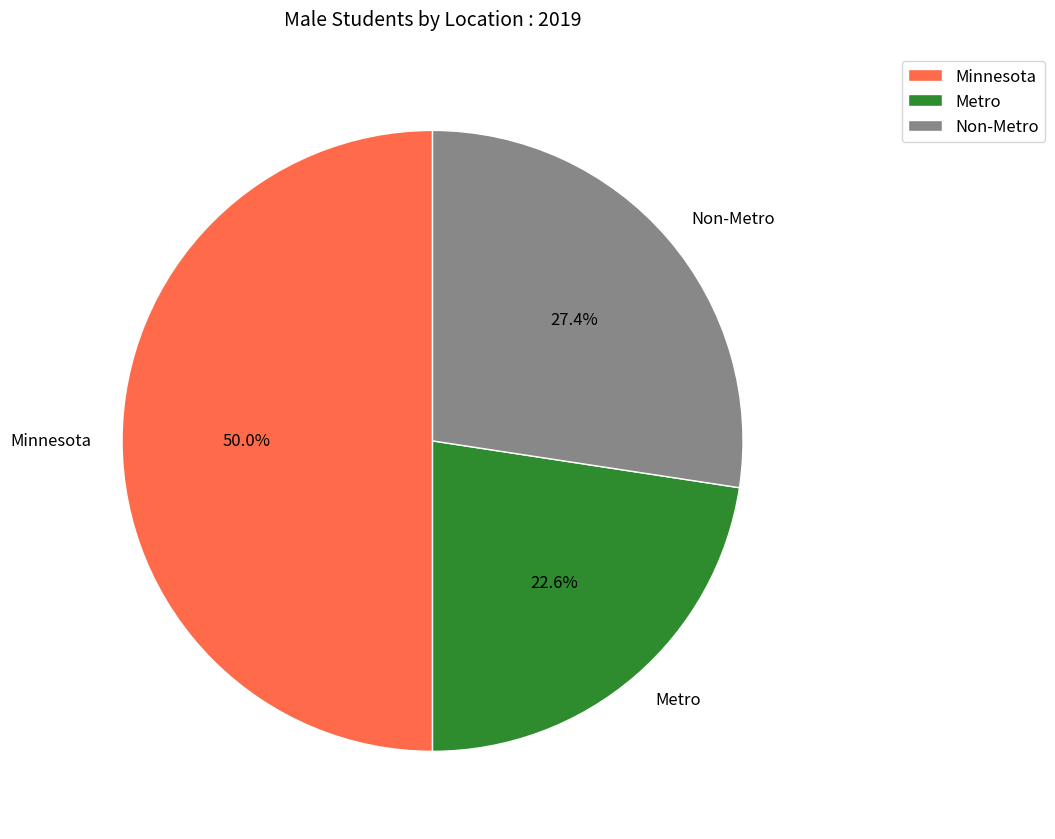

Count the number of slices in the pie.

3